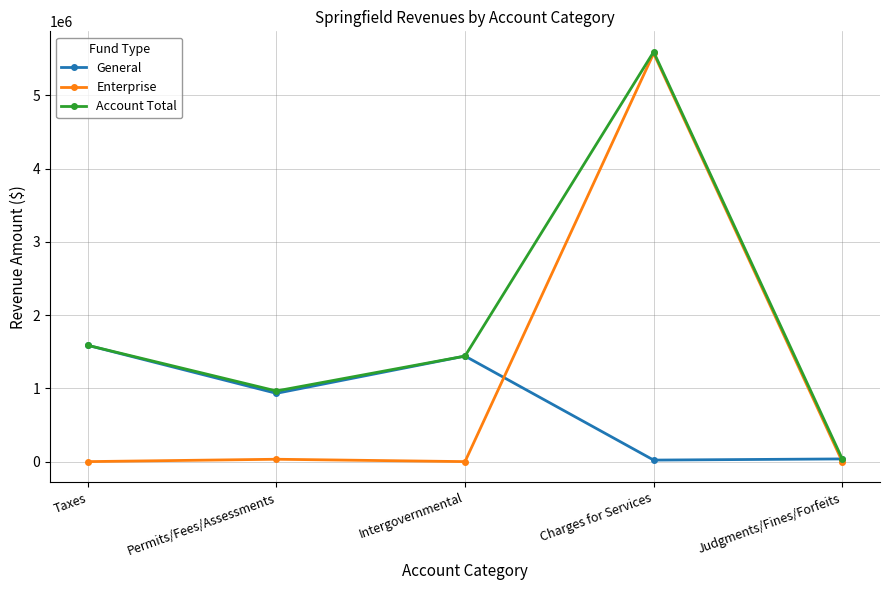

Is this an area chart (filled region under the line)?

No